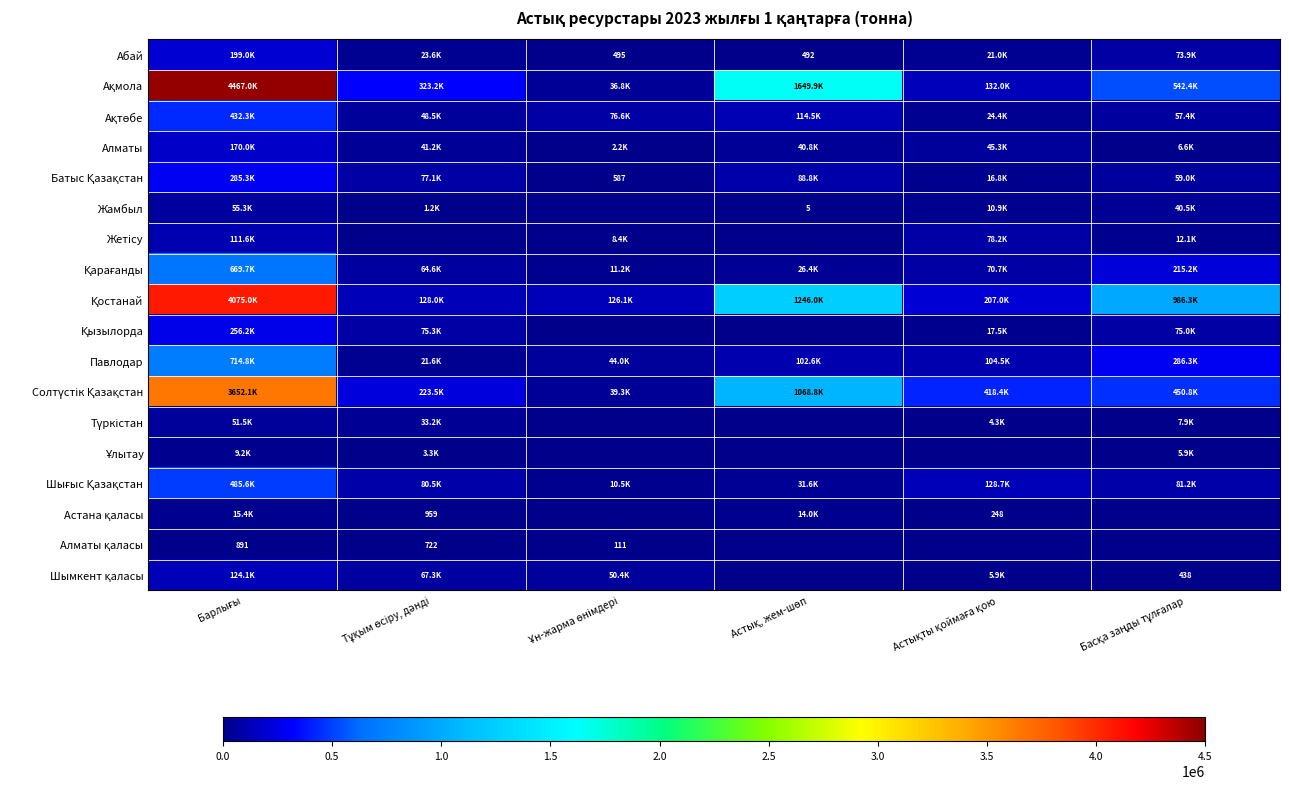

What is the total value across all series at Тұқым өсіру, дәнді?

1213733.2